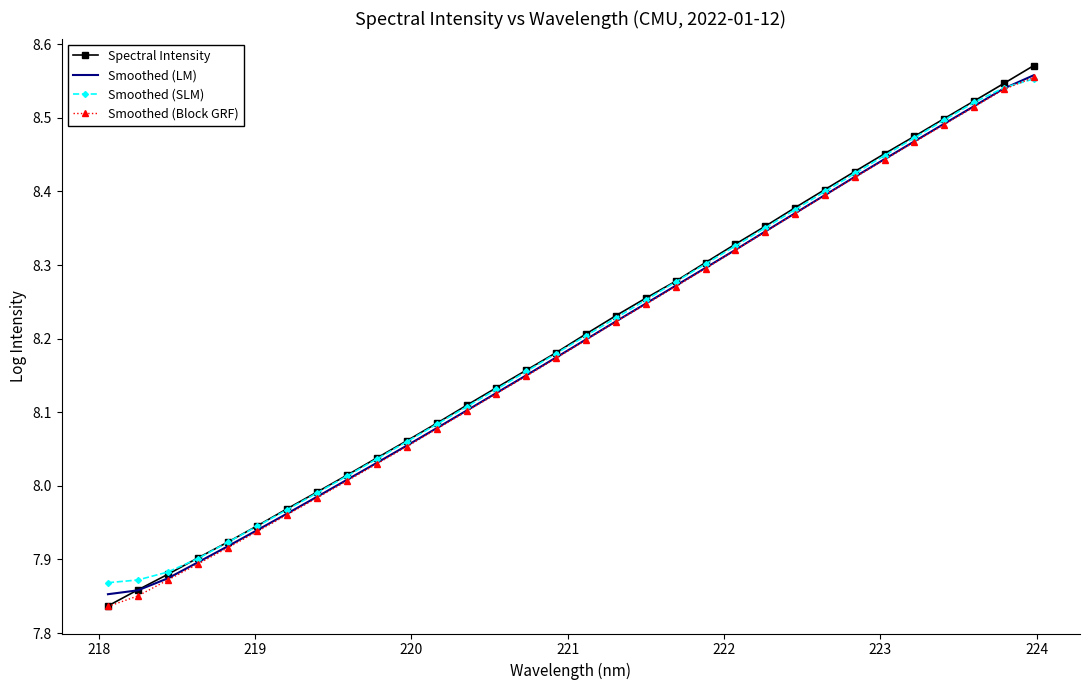

True or false: Smoothed (LM) has more than 1 interior local peaks.

False